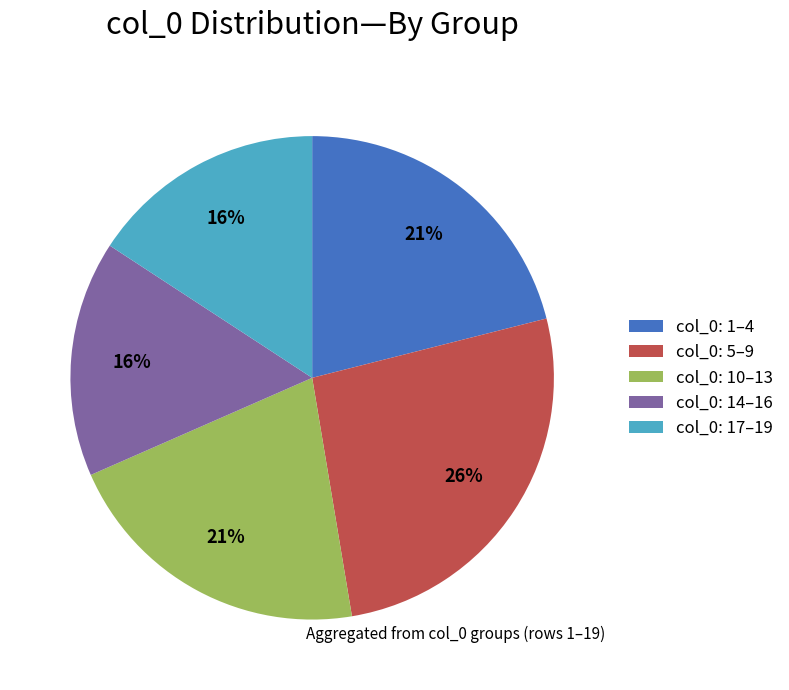

Is it true that col_0: 17–19 is 25% of the pie?

False